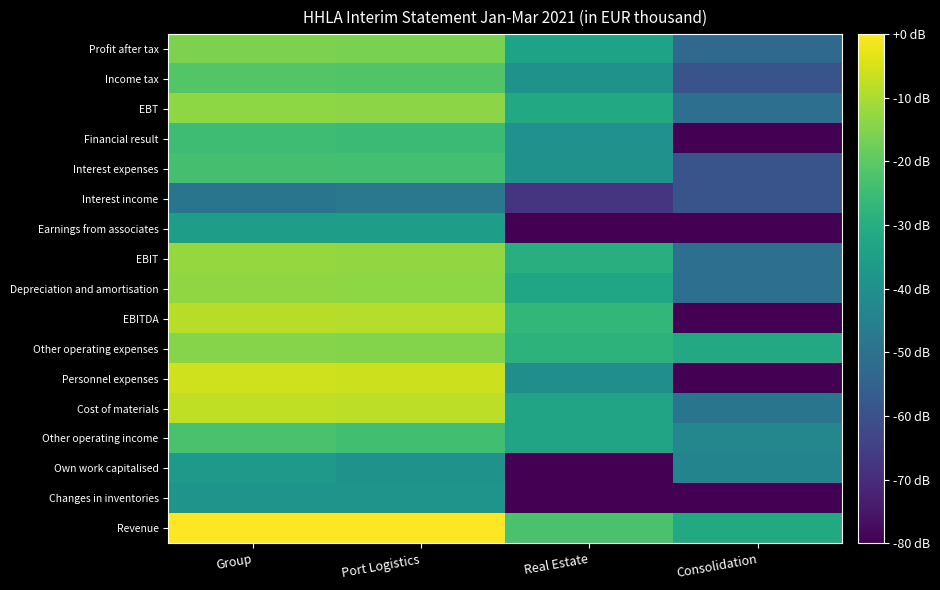

Reading left to right, extract all data points from this chart.

Revenue: Group=-0.0	Port Logistics=-0.1	Real Estate=-22.8	Consolidation=-31.4
Changes in inventories: Group=-38.5	Port Logistics=-38.5	Real Estate=-80.0	Consolidation=-80.0
Own work capitalised: Group=-36.6	Port Logistics=-39.0	Real Estate=-80.0	Consolidation=-43.8
Other operating income: Group=-23.1	Port Logistics=-24.1	Real Estate=-33.4	Consolidation=-43.1
Cost of materials: Group=-7.8	Port Logistics=-7.9	Real Estate=-33.3	Consolidation=-48.9
Personnel expenses: Group=-5.9	Port Logistics=-6.0	Real Estate=-40.2	Consolidation=-80.0
Other operating expenses: Group=-14.5	Port Logistics=-14.8	Real Estate=-28.3	Consolidation=-31.6
EBITDA: Group=-8.6	Port Logistics=-8.9	Real Estate=-27.0	Consolidation=-80.0
Depreciation and amortisation: Group=-13.3	Port Logistics=-13.5	Real Estate=-33.1	Consolidation=-50.7
EBIT: Group=-12.7	Port Logistics=-13.1	Real Estate=-30.0	Consolidation=-50.7
Earnings from associates: Group=-35.3	Port Logistics=-35.3	Real Estate=-80.0	Consolidation=-80.0
Interest income: Group=-48.9	Port Logistics=-48.1	Real Estate=-67.8	Consolidation=-59.3
Interest expenses: Group=-23.5	Port Logistics=-24.0	Real Estate=-39.4	Consolidation=-59.3
Financial result: Group=-24.7	Port Logistics=-25.3	Real Estate=-39.4	Consolidation=-80.0
EBT: Group=-13.6	Port Logistics=-14.0	Real Estate=-31.5	Consolidation=-50.7
Income tax: Group=-21.5	Port Logistics=-21.8	Real Estate=-39.4	Consolidation=-59.1
Profit after tax: Group=-15.8	Port Logistics=-16.2	Real Estate=-33.6	Consolidation=-52.7